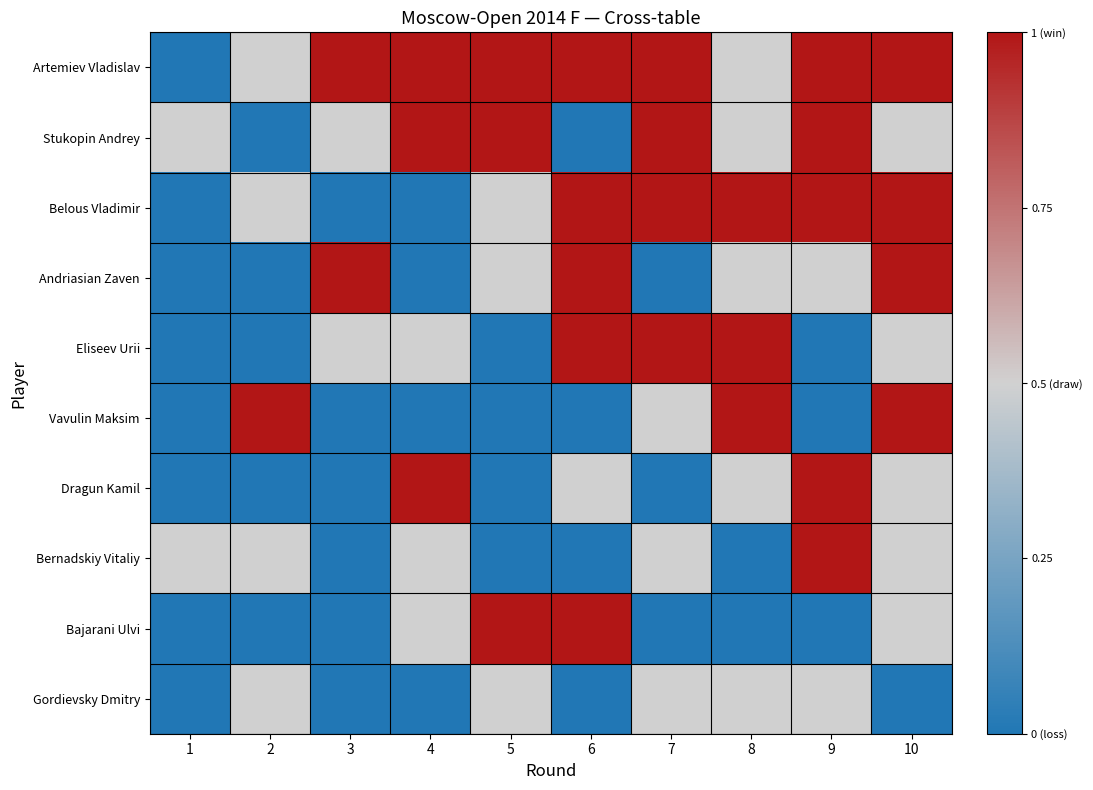

What is the spread (max minus min) of values at 8?

1.0